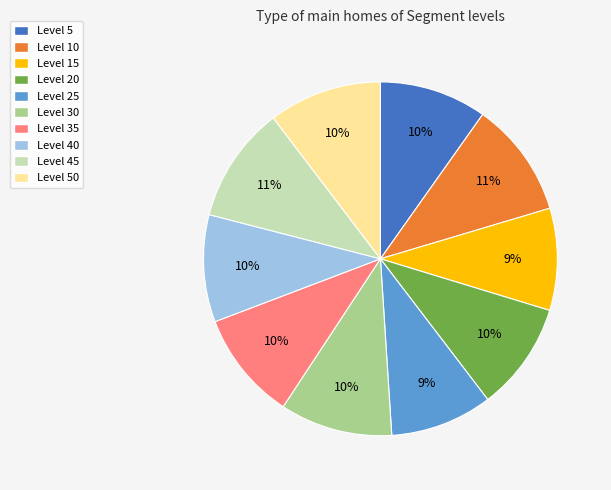

How many slices are in this pie chart?

10